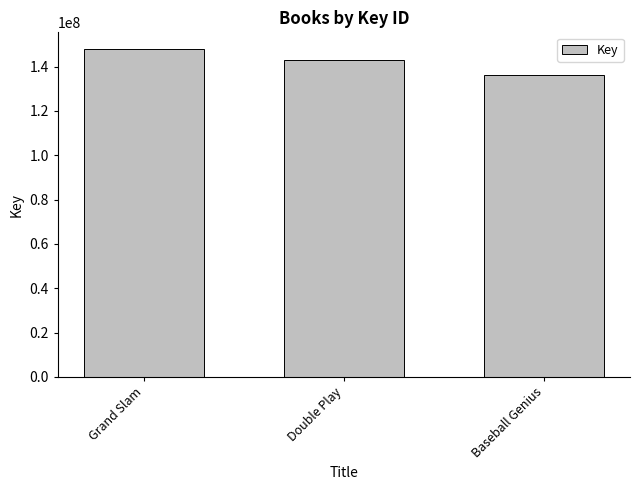

What is the average value?

142440809